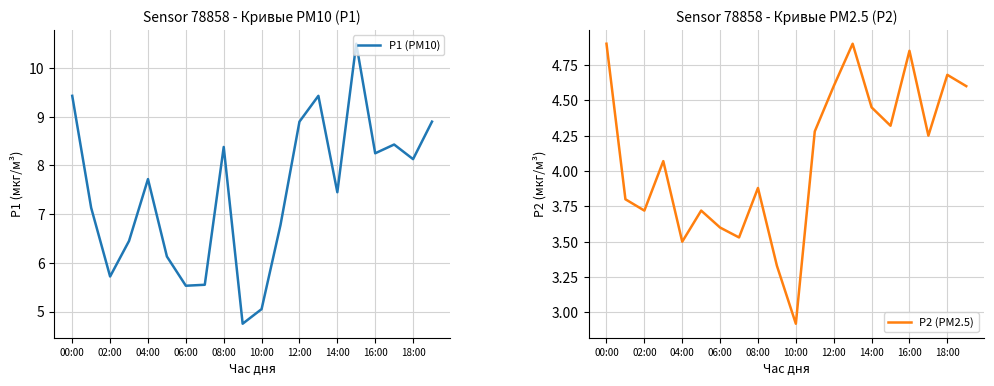

What are all the series names shown in the legend?

P1 (PM10), P2 (PM2.5)